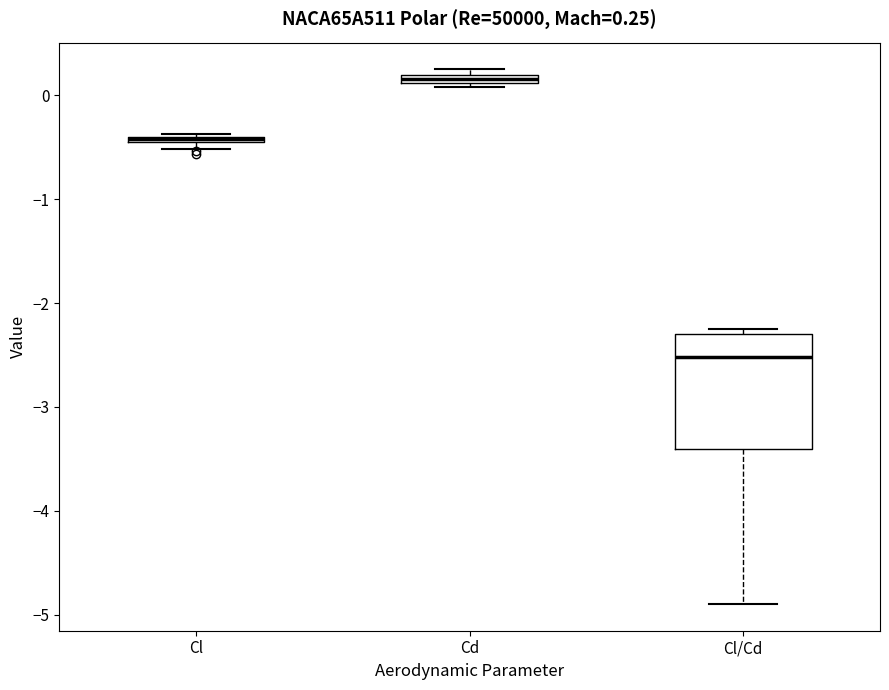

Which box is the tallest, from its lower edge to its upper edge?

Cl/Cd